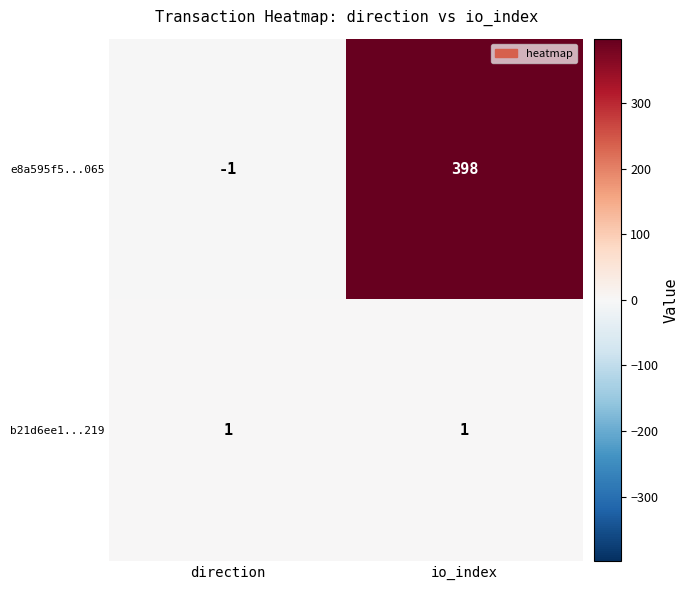

Rank the series at io_index from highest to lowest value.

e8a595f5...065, b21d6ee1...219